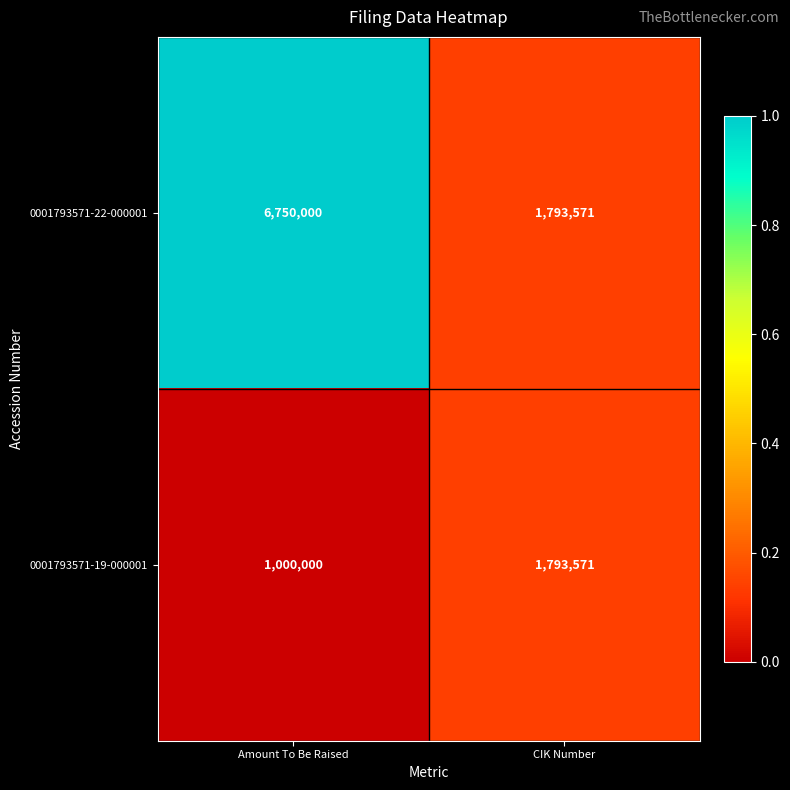

Which series has the largest range (max minus min)?

0001793571-22-000001